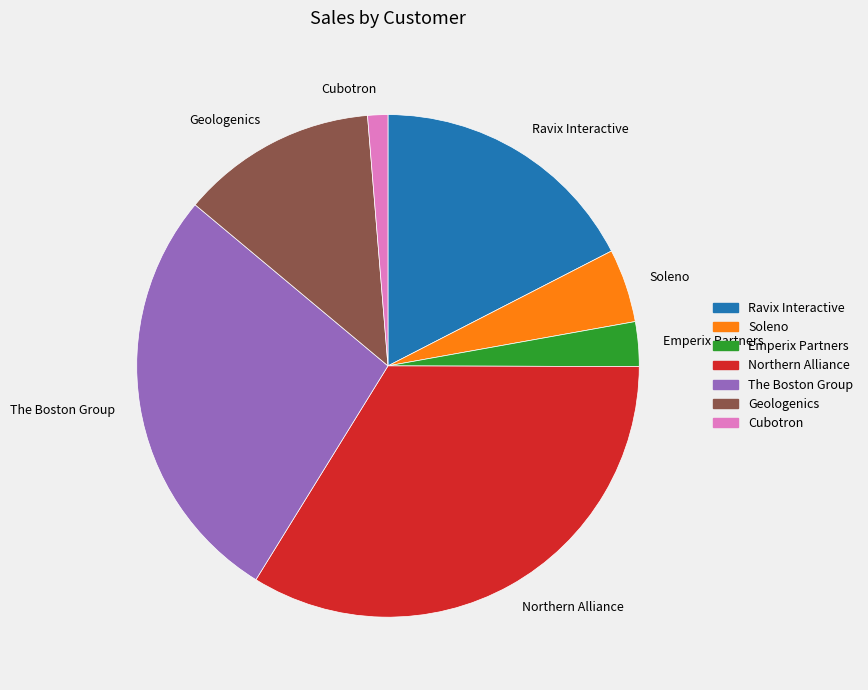

Approximately how many times larger is the value at Northern Alliance compared to Cubotron?

26.0